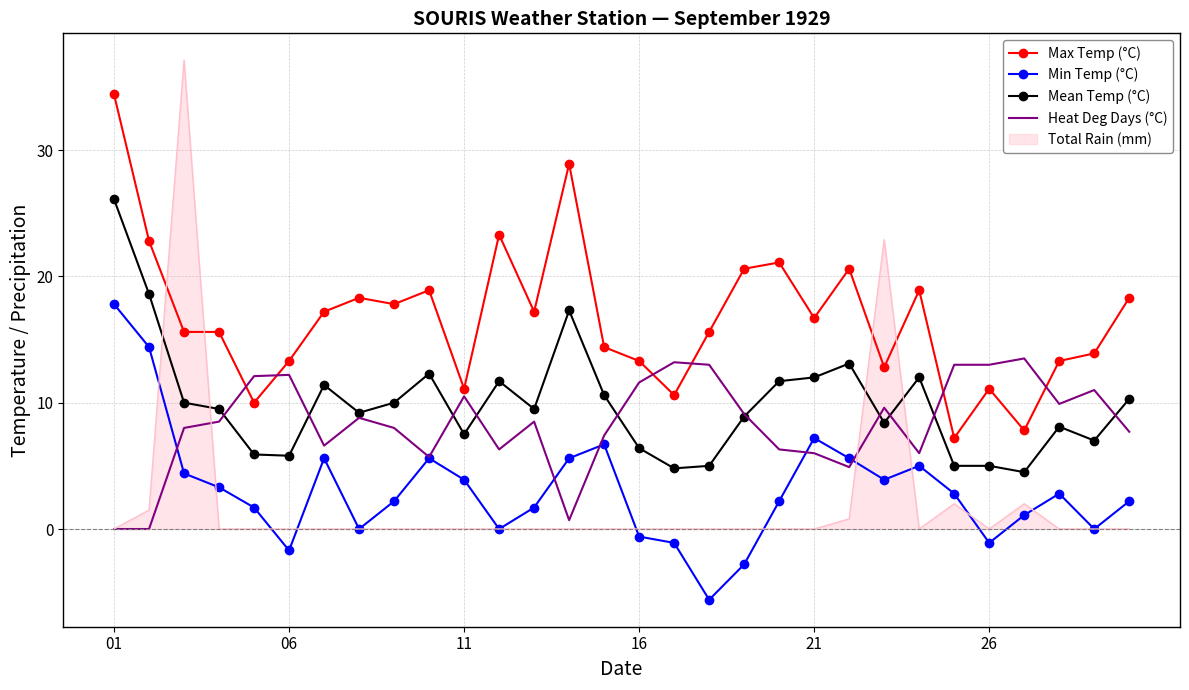

What is the smallest value displayed?

-5.6